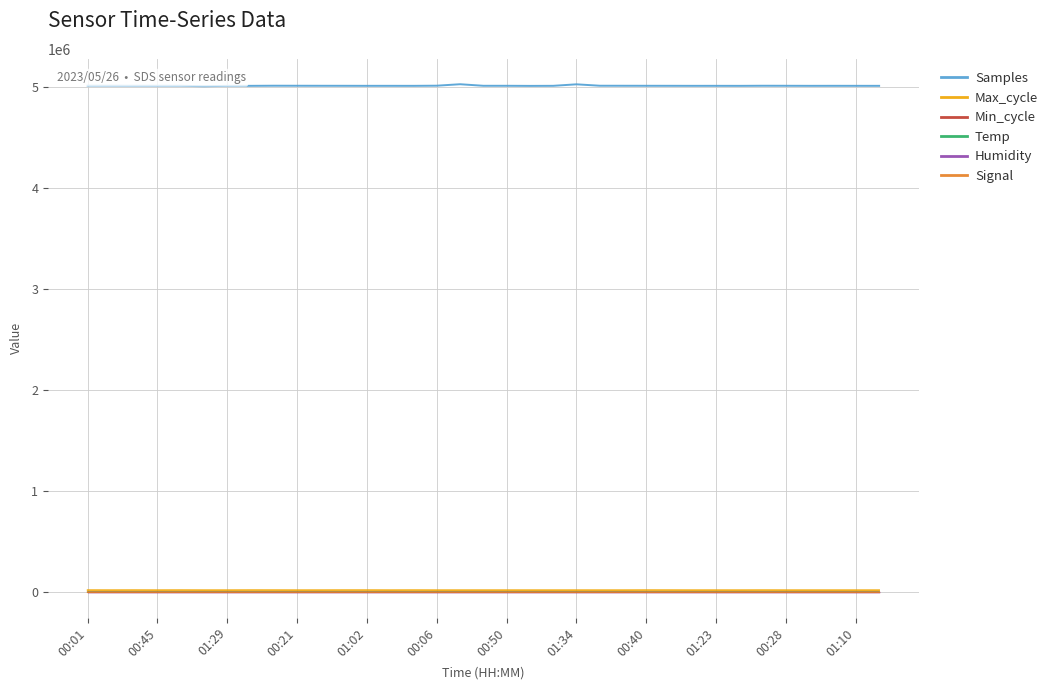

Which series has the widest spread of values?

Samples